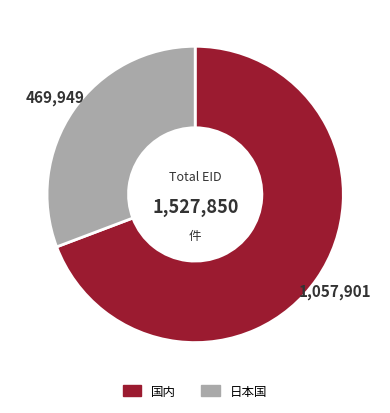

Does any single category account for the majority?

Yes